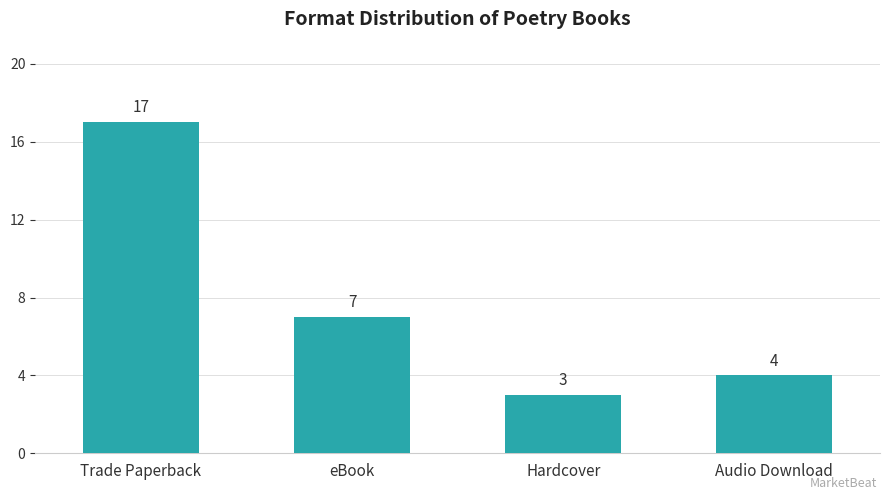

What is the change in value from Trade Paperback to Hardcover?

-14